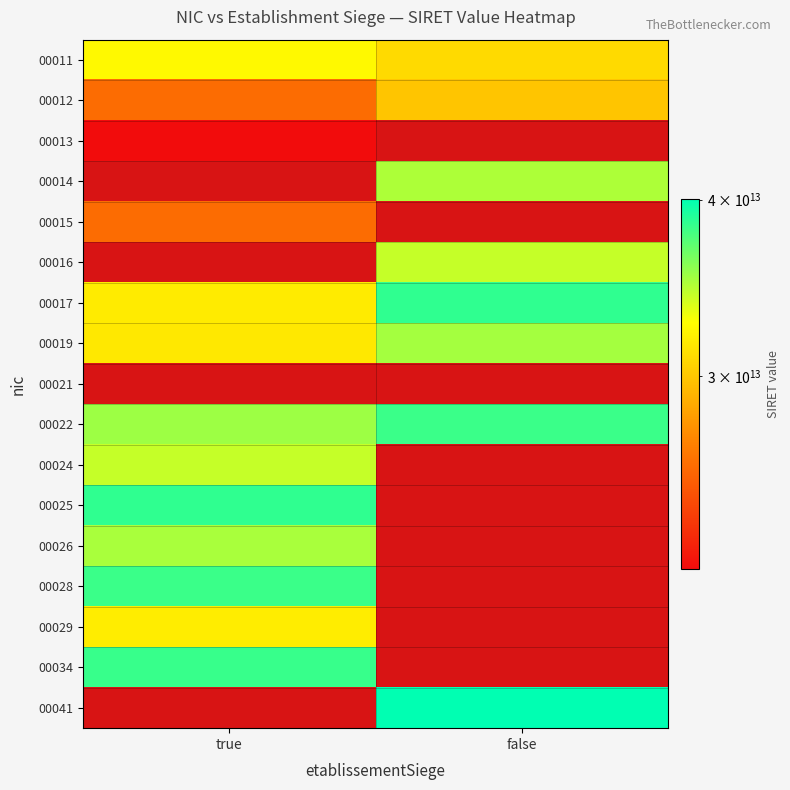

True or false: 00017 has a value of 20207978180868.9 at false.

False